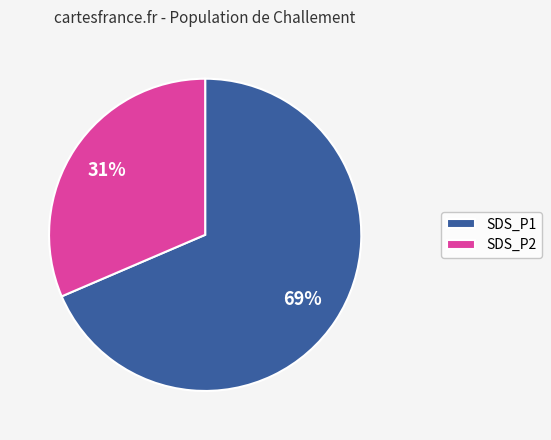

How many segments does this pie chart have?

2